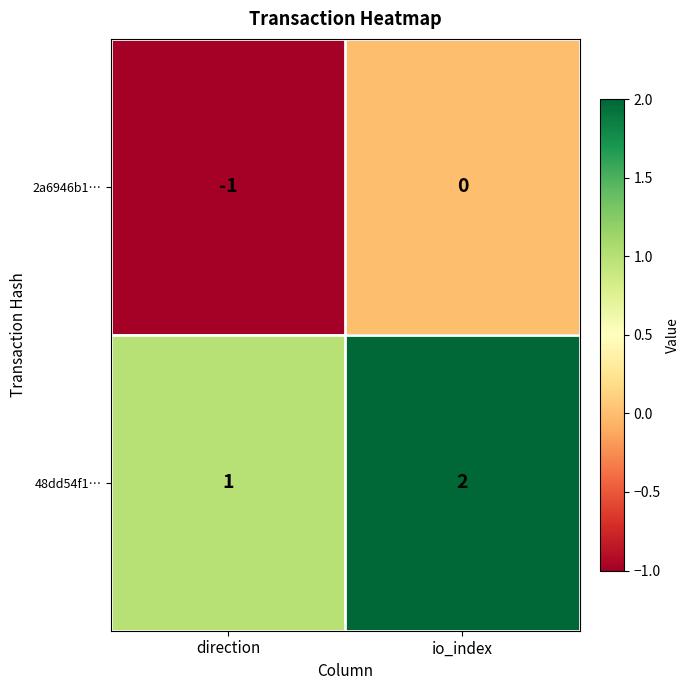

Reading right to left, extract all data points from this chart.

2a6946b1…: io_index=0	direction=-1
48dd54f1…: io_index=2	direction=1